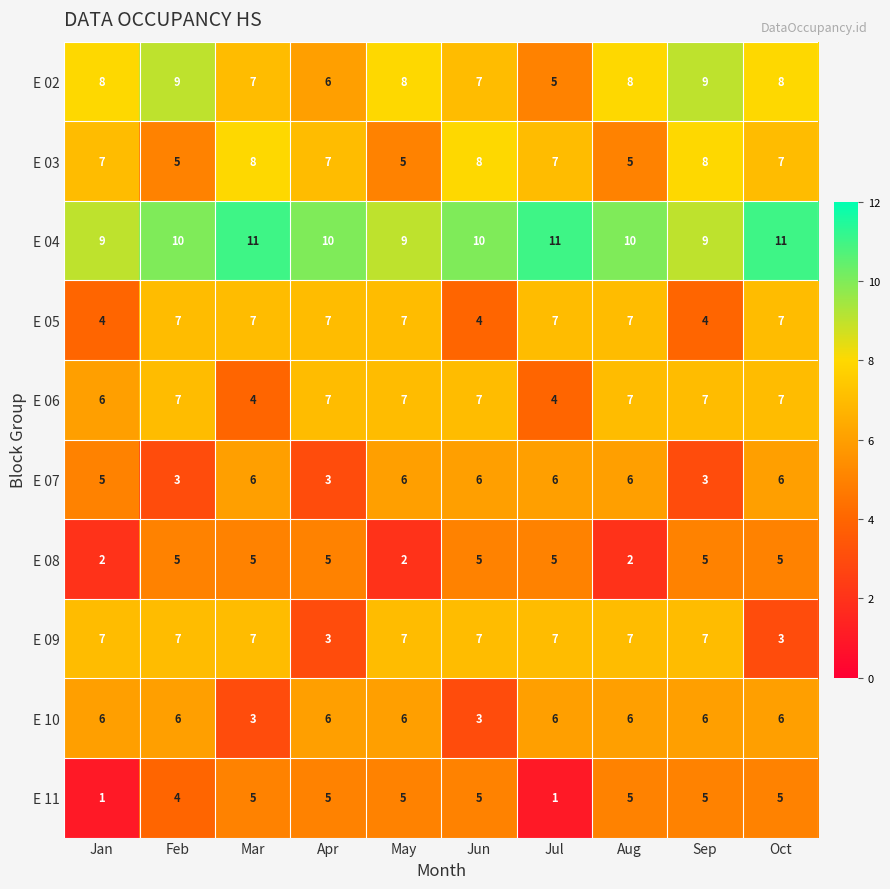

Count the E 02 values in the range 7 to 8.

6